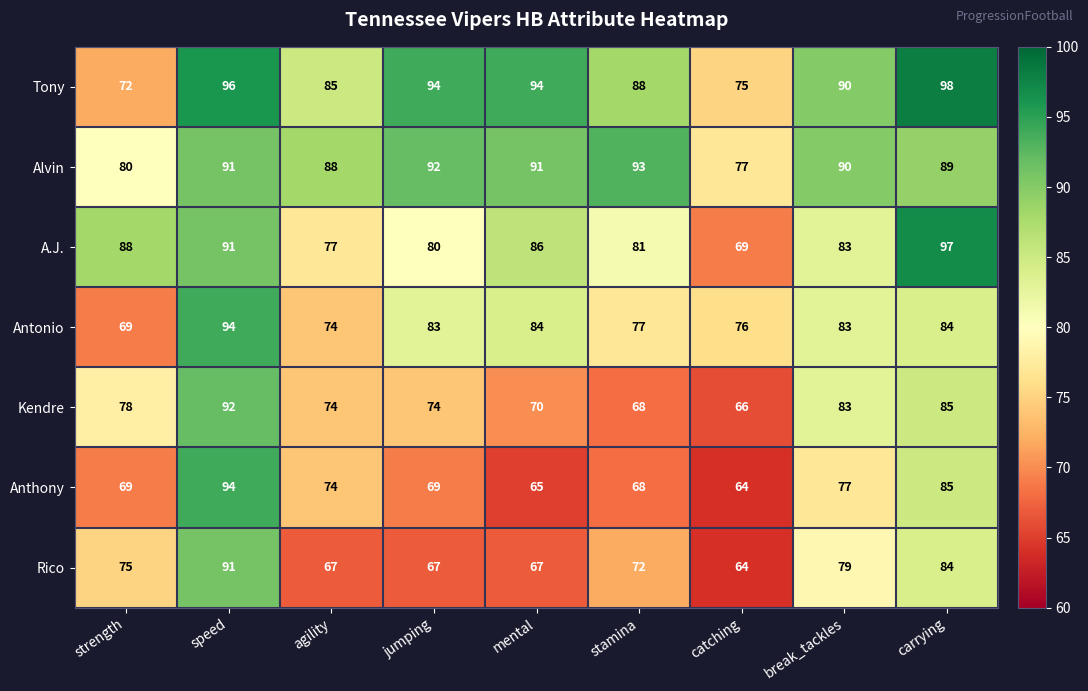

True or false: Kendre has a value of 104 at catching.

False